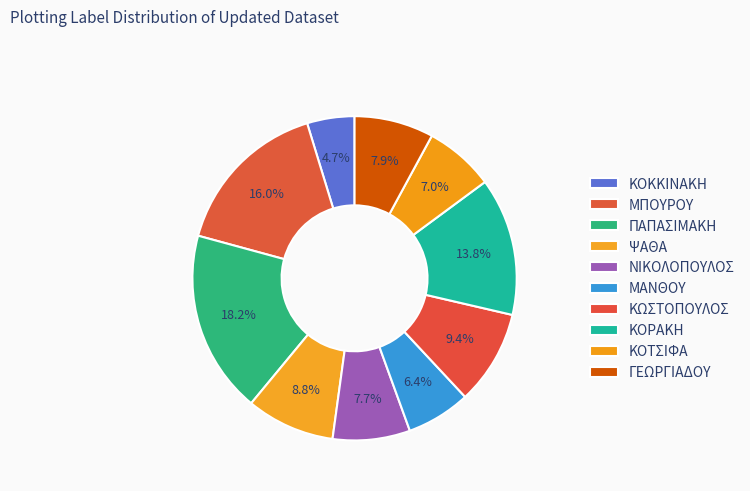

True or false: ΨΑΘΑ accounts for 1% of the total.

False